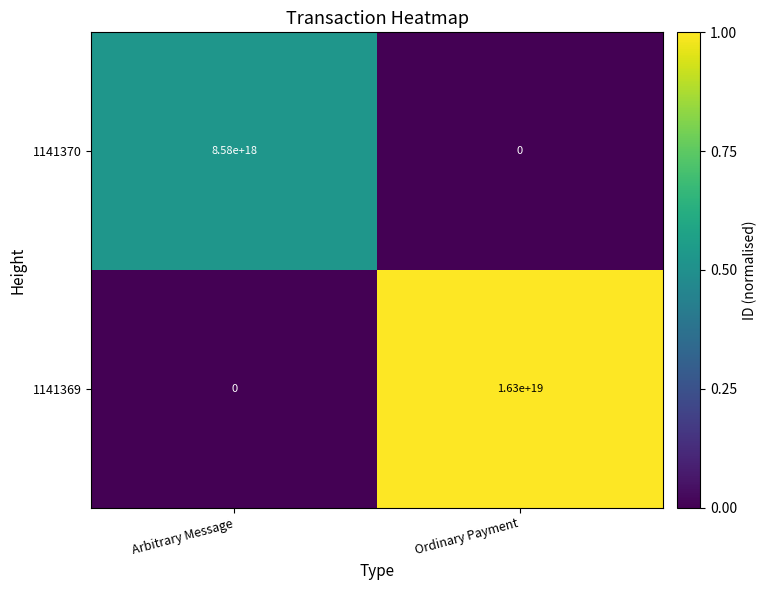

True or false: 1141369 has a value of 16300000000000000000 at Ordinary Payment.

True